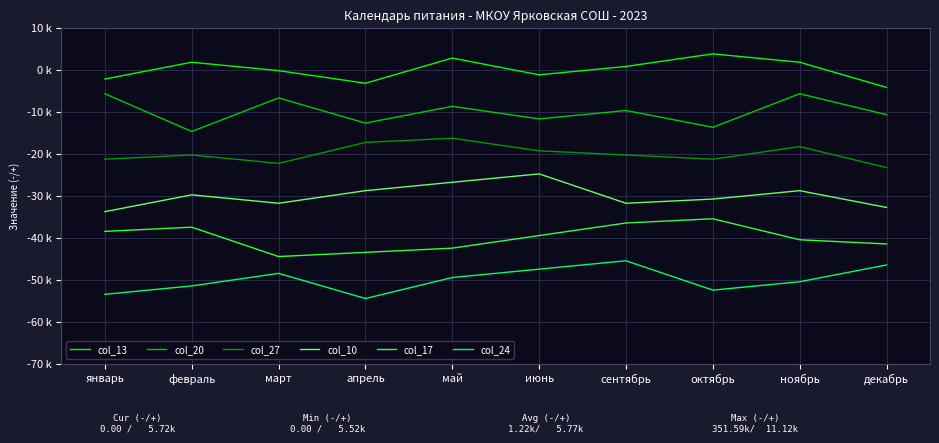

At which category does col_13 reach its first local valley?

апрель